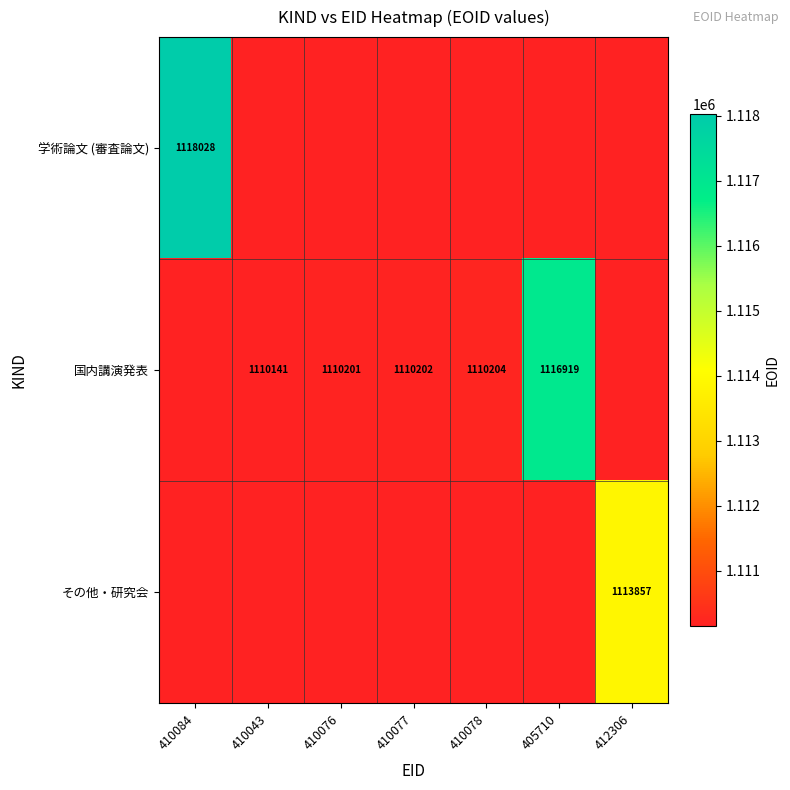

Is it true that 国内講演発表 equals 1110202 at 410077?

True